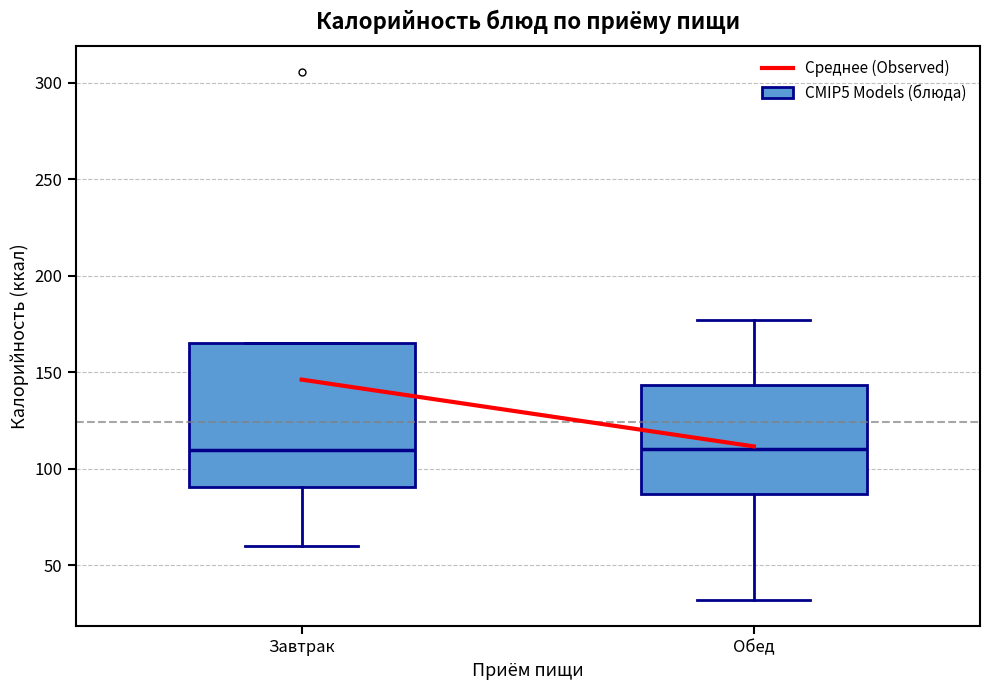

Where is the upper edge of the box for Завтрак on the y-axis? The values are not printed on the chart, so give them approximately, as read against the axis.

165